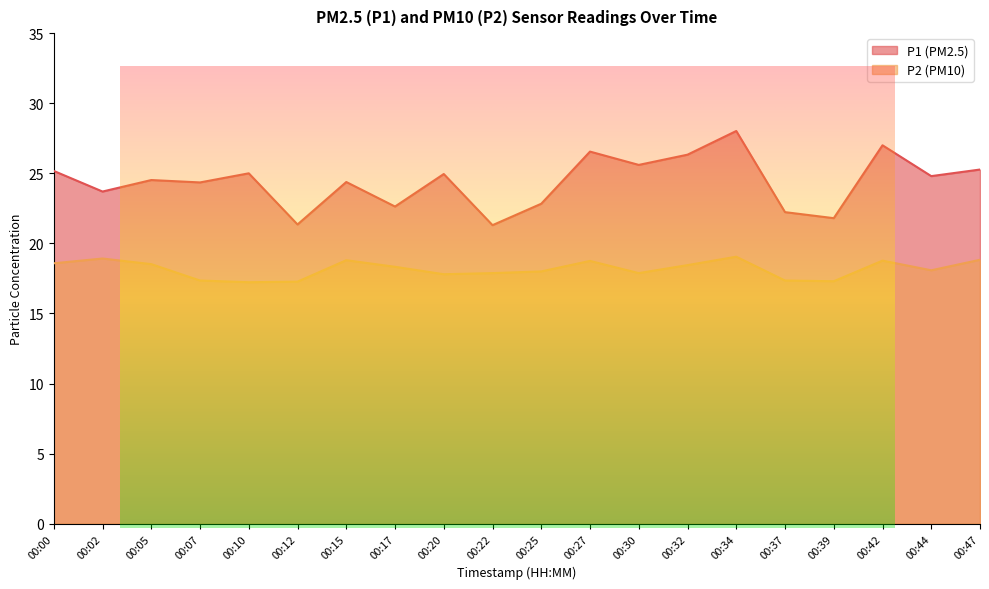

Is the value of P2 at 00:37 greater than the value of P1 at 00:39?

No